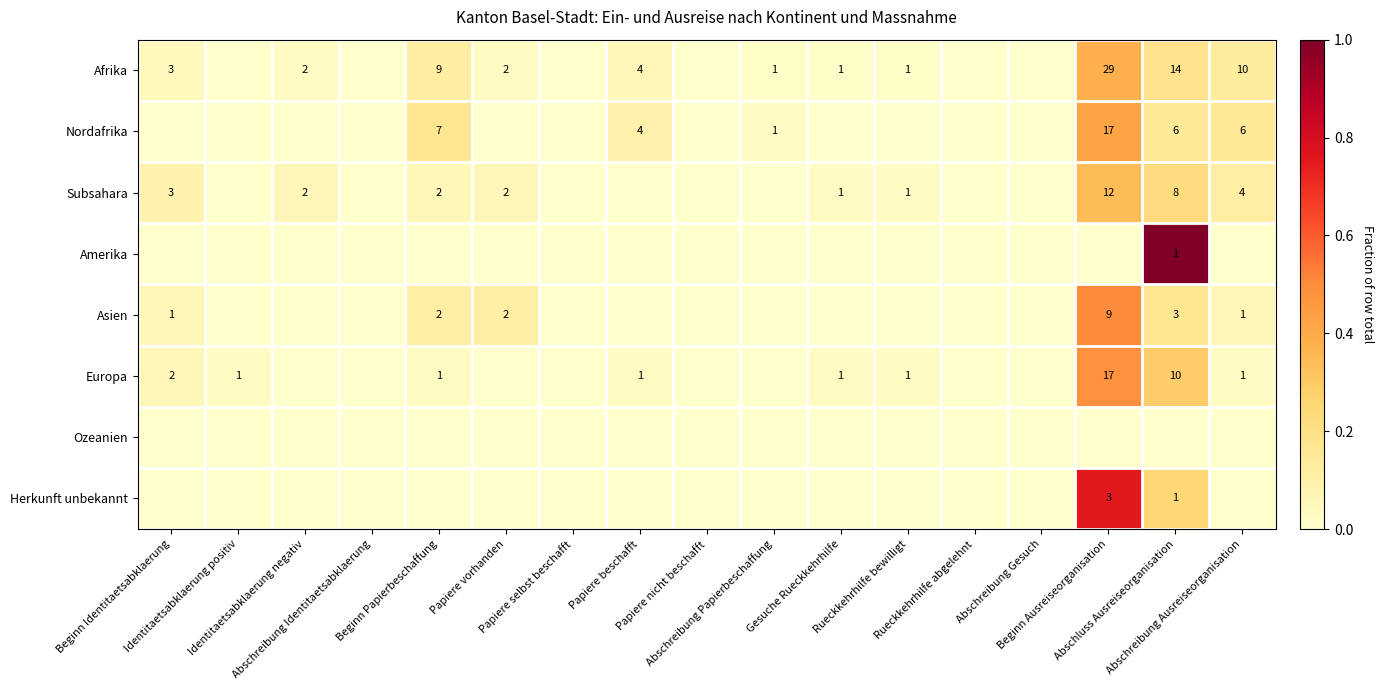

Which series has the largest total across all categories?

Afrika